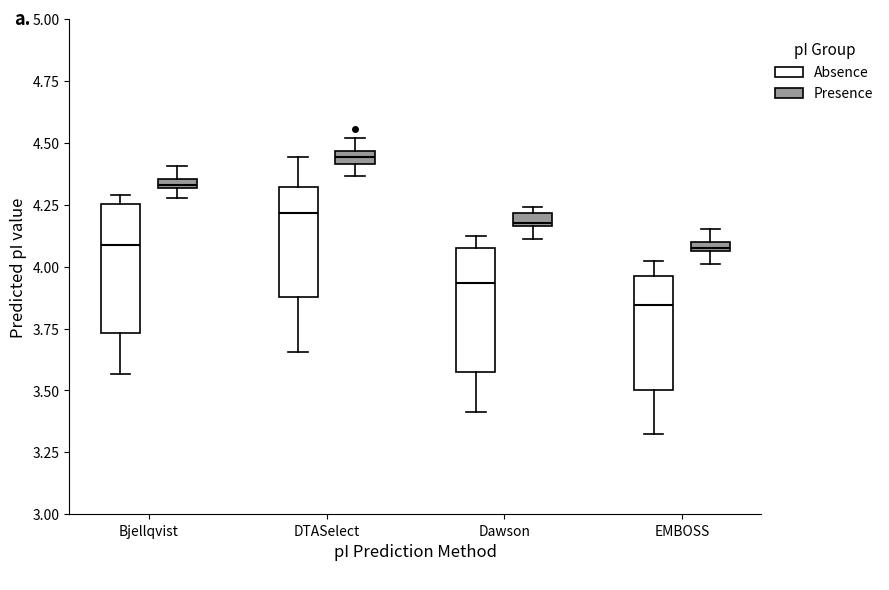

Which box's median line is the highest?

DTASelect (Presence)